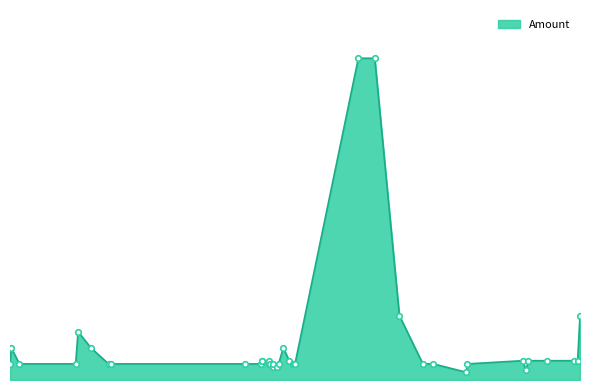

What is the greatest value displayed?

5.0